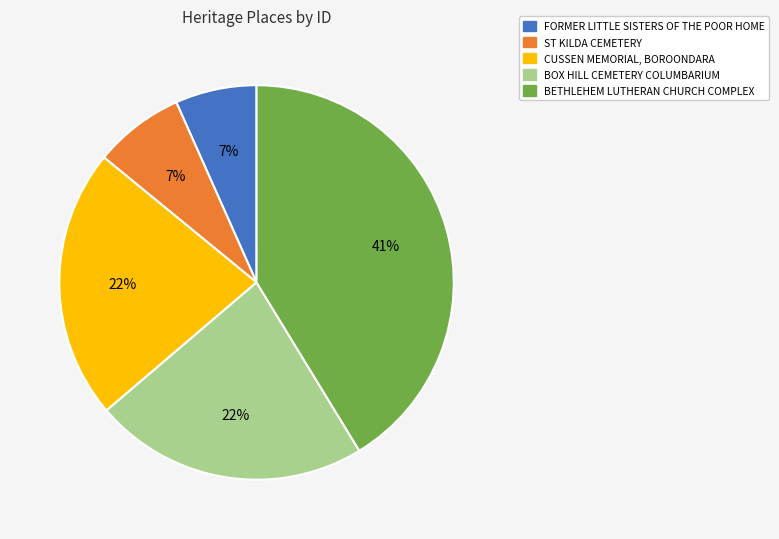

To the nearest percent, what is the average slice percentage?

20%